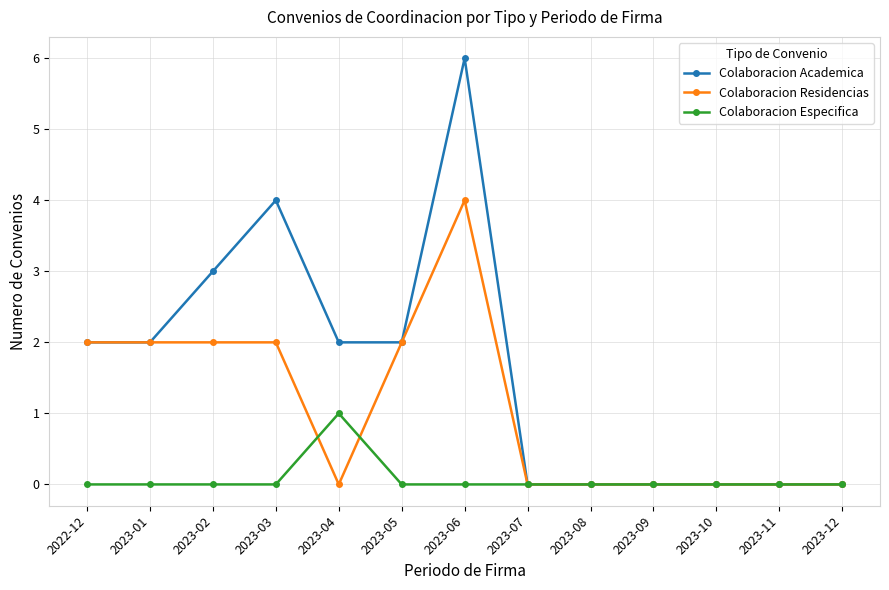

Which series has the widest spread of values?

Colaboracion Academica